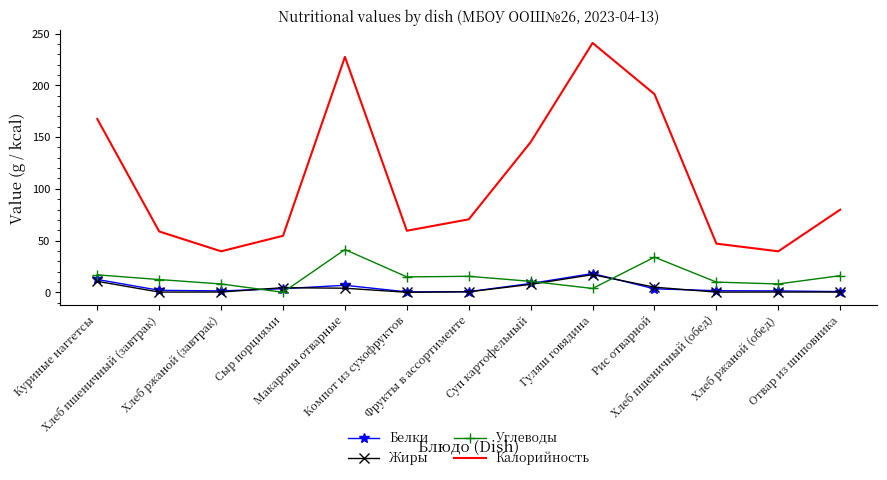

What is the greatest value displayed?

241.0